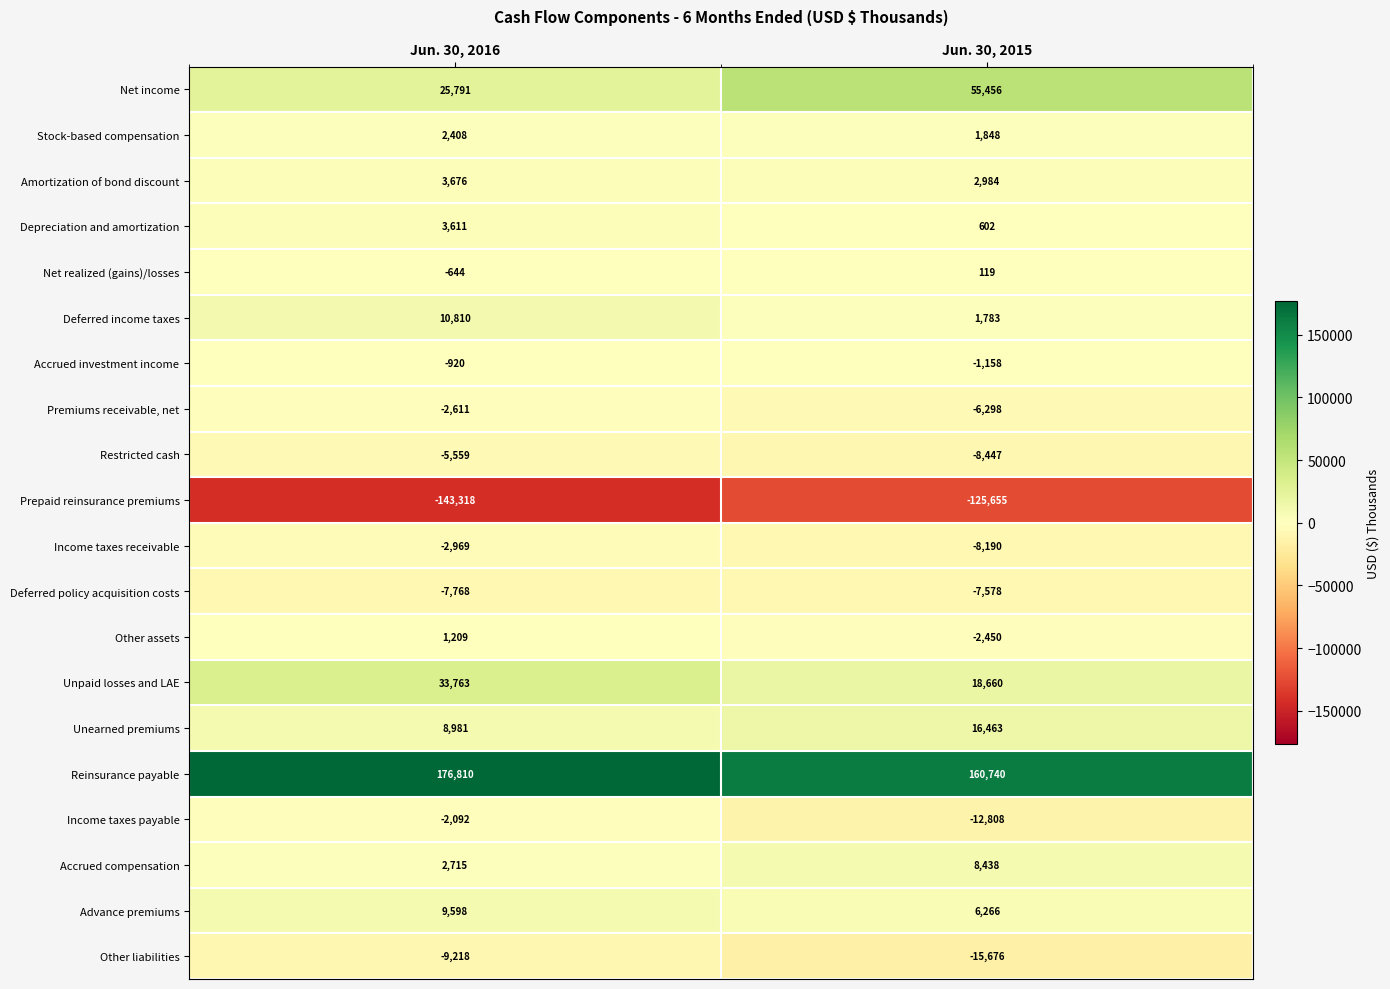

What is the maximum value shown in the chart?

176810